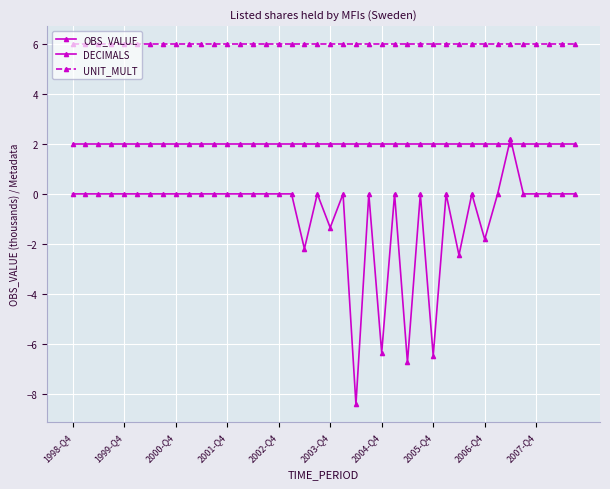

What is the average value of the OBS_VALUE series?

-0.8